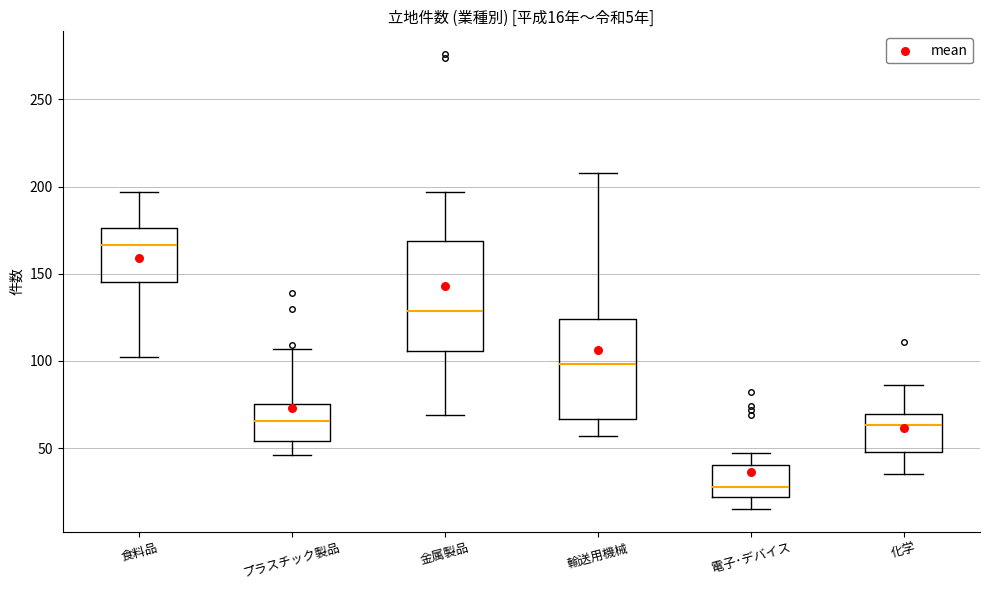

Which box has the highest median line?

食料品